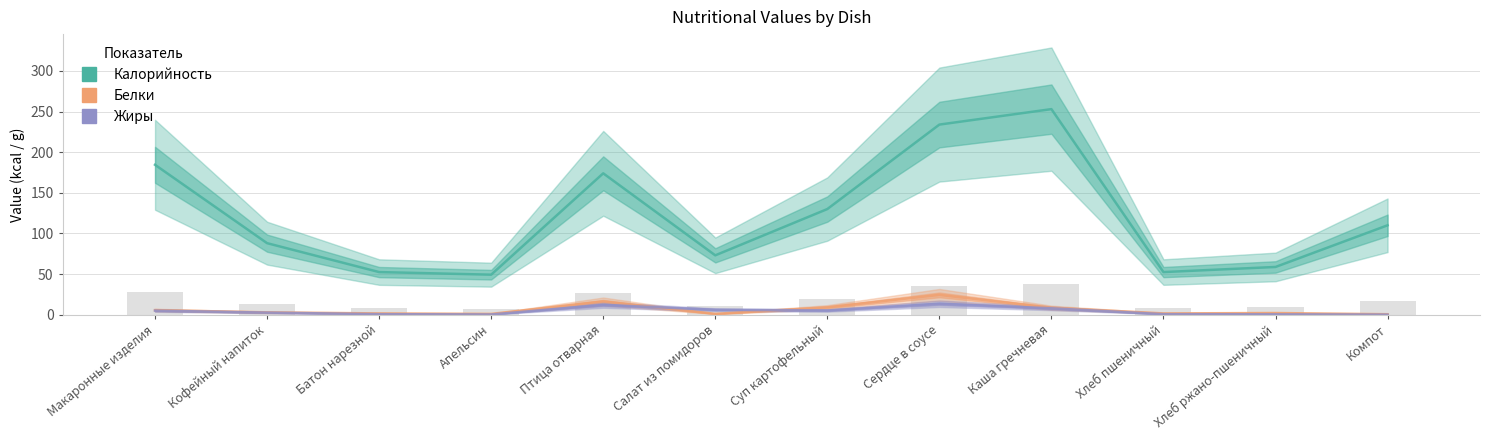

At which label is Жиры closest to 6?

Салат из помидоров